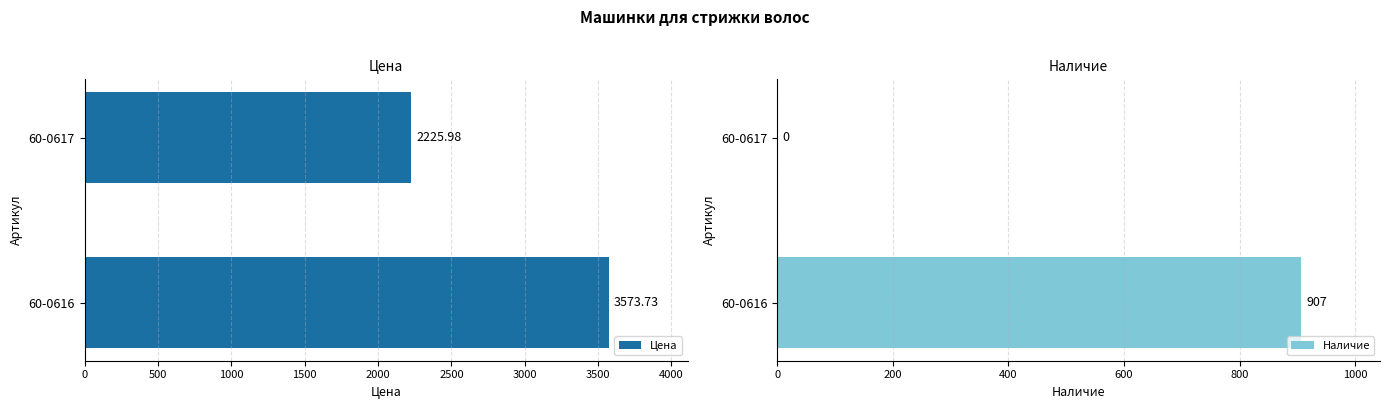

What is the sum of all Наличие values?

907